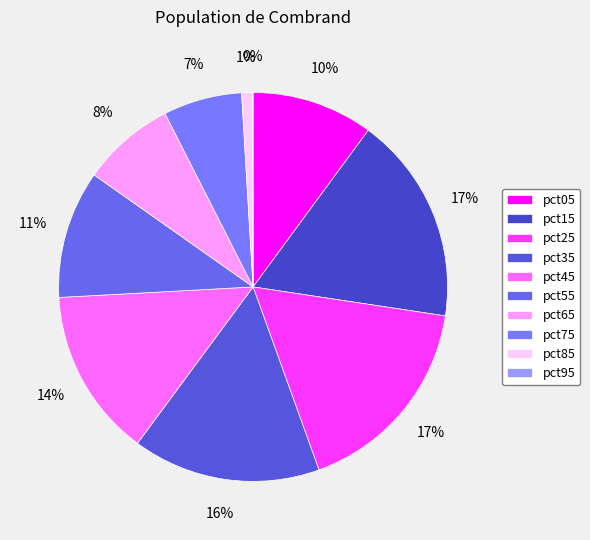

Is there any slice that represents more than half of the pie?

No